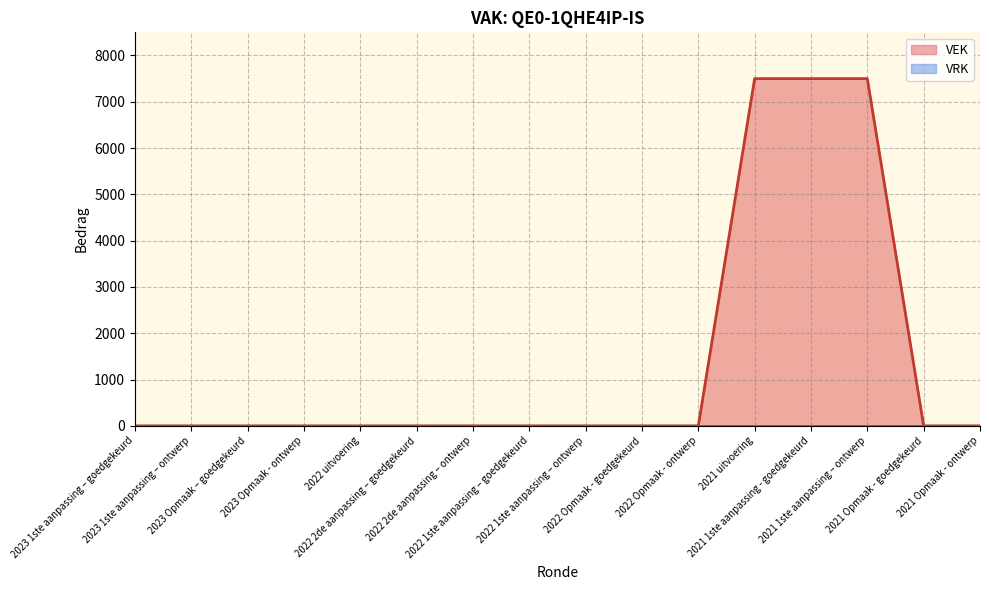

Count the number of data series in this chart.

2